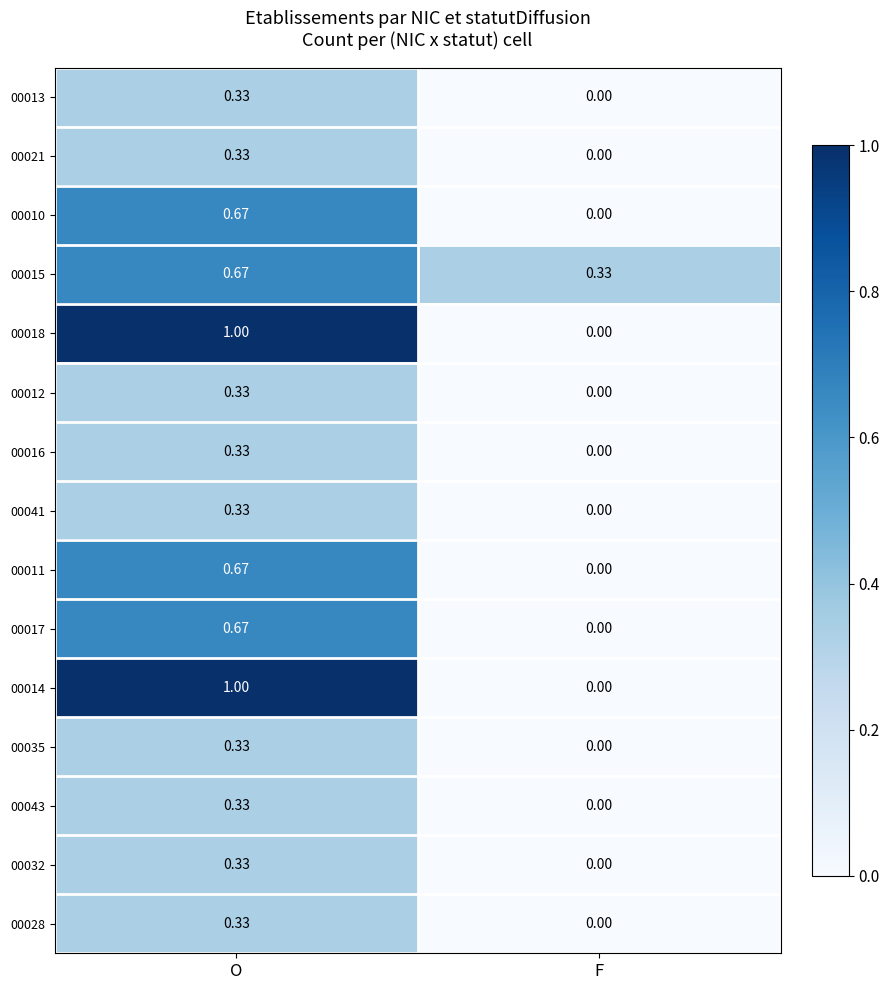

What is the maximum value shown in the chart?

1.0